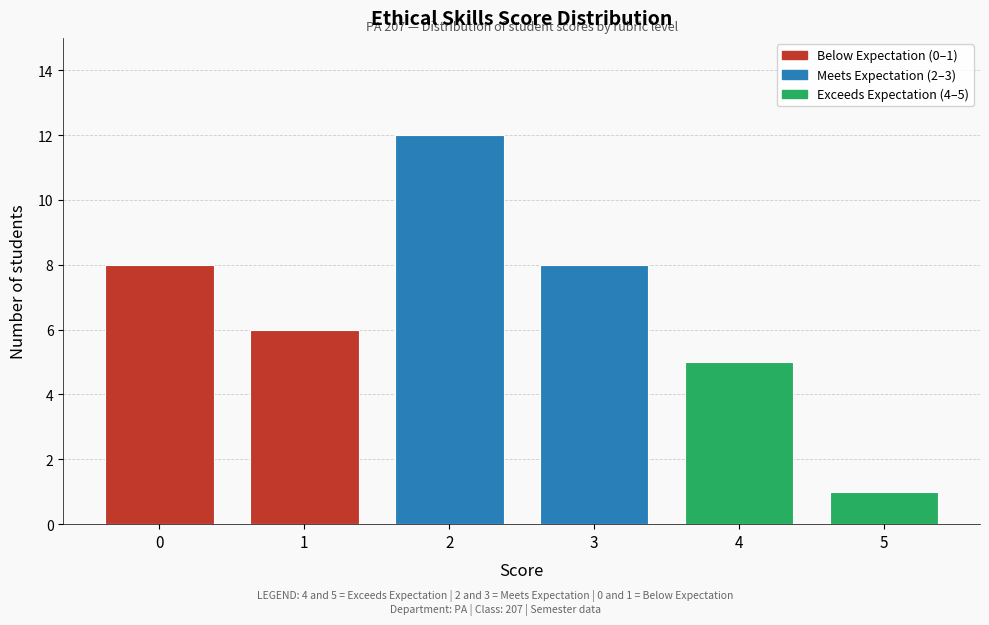

Reading left to right, extract all data points from this chart.

8	6	12	8	5	1